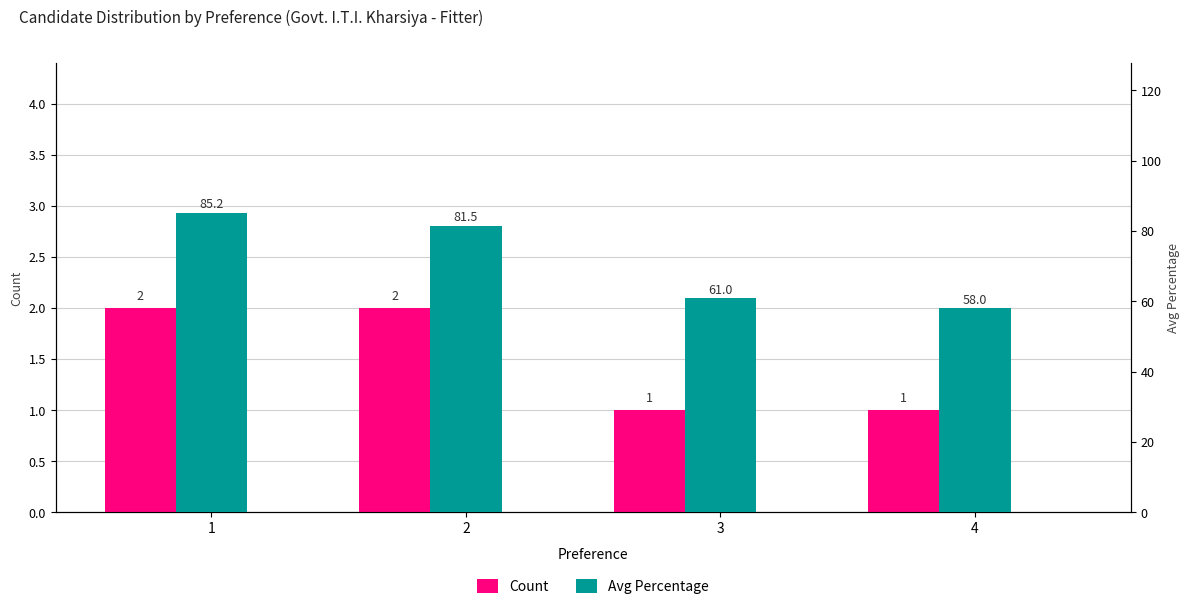

At which label is Avg Percentage closest to 71?

3